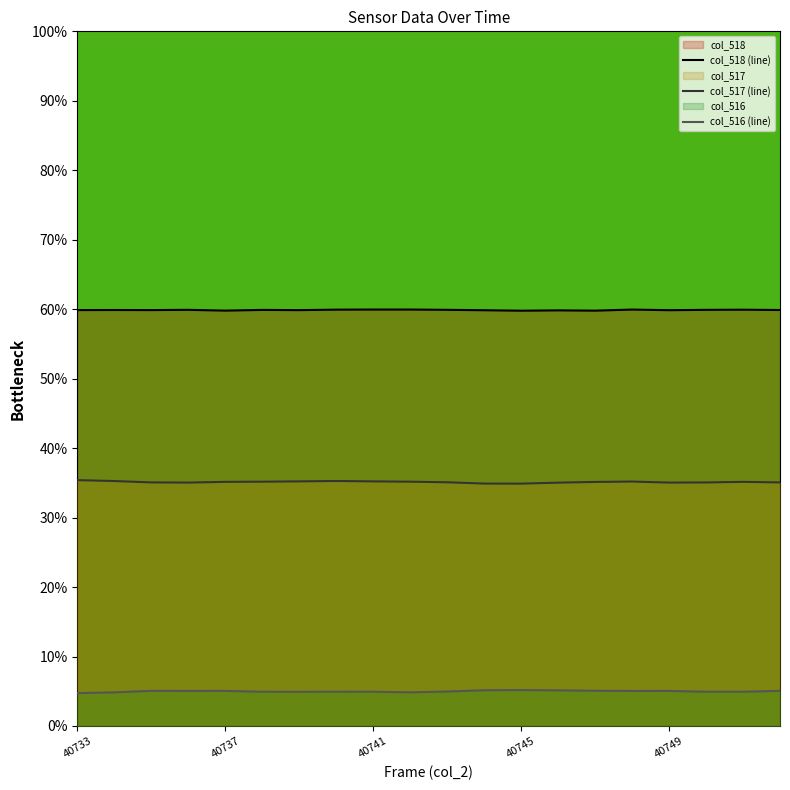

What is the average value of the col_516 (line) series?

5.0